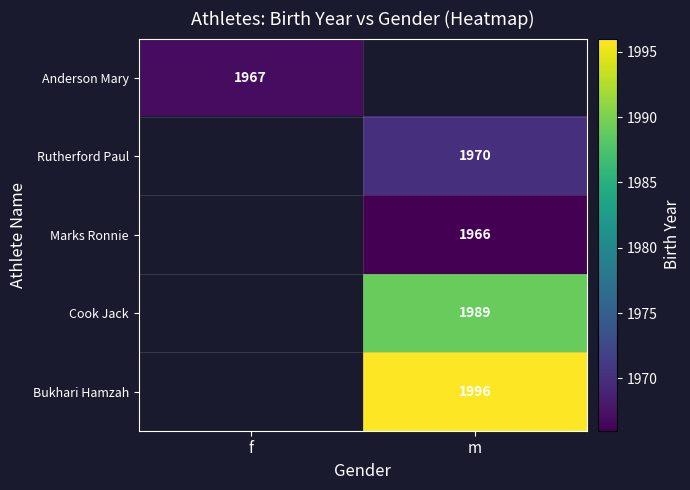

Which label corresponds to the largest value in the chart?

m